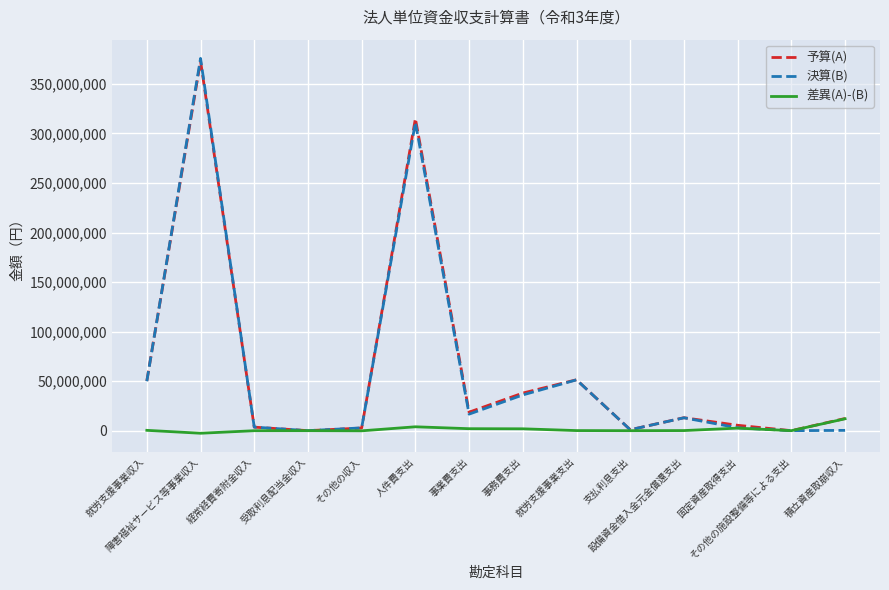

Is the value of 決算(B) at 事務費支出 greater than the value of 差異(A)-(B) at 設備資金借入金元金償還支出?

Yes